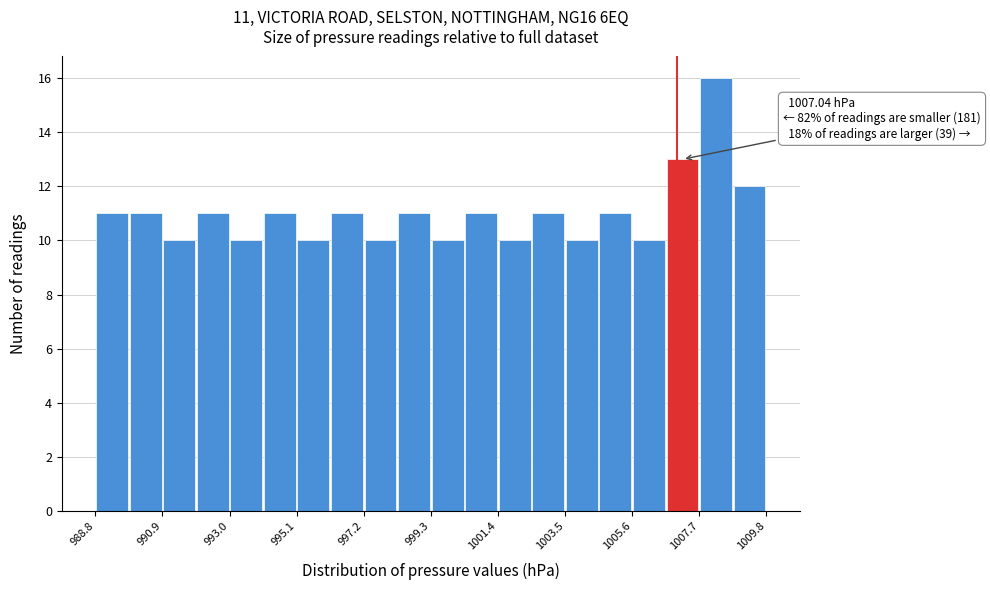

Read against the x-axis, roughly where is the centre of the tallest bar?

1008.5